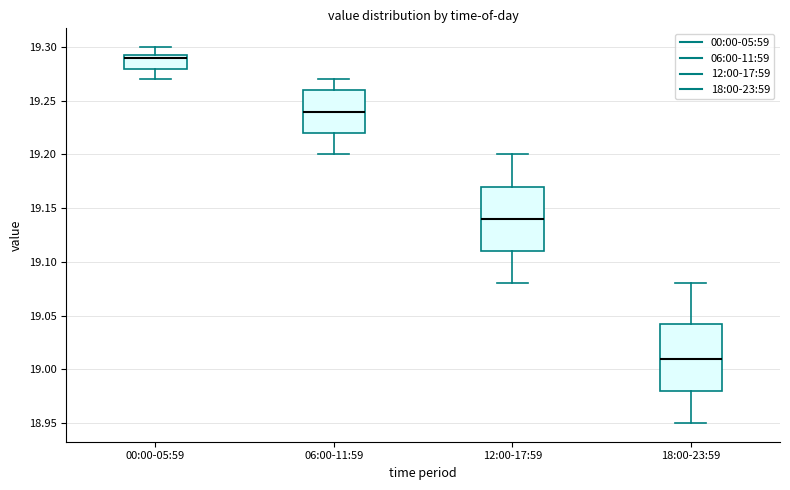

Which box's median line is the lowest?

18:00-23:59